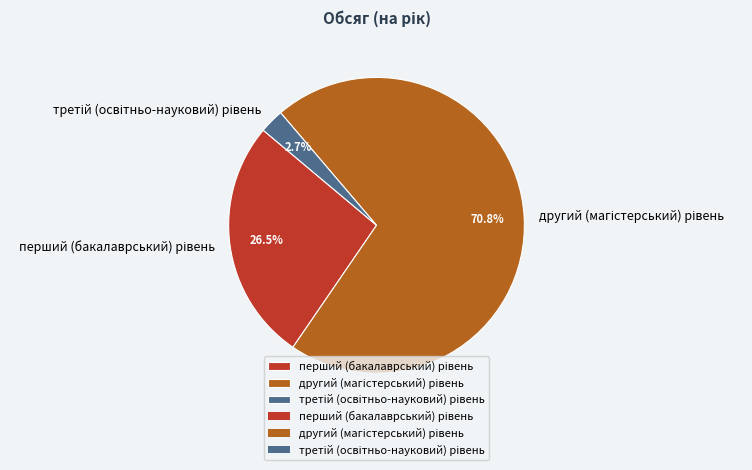

Is there any slice that represents more than half of the pie?

Yes